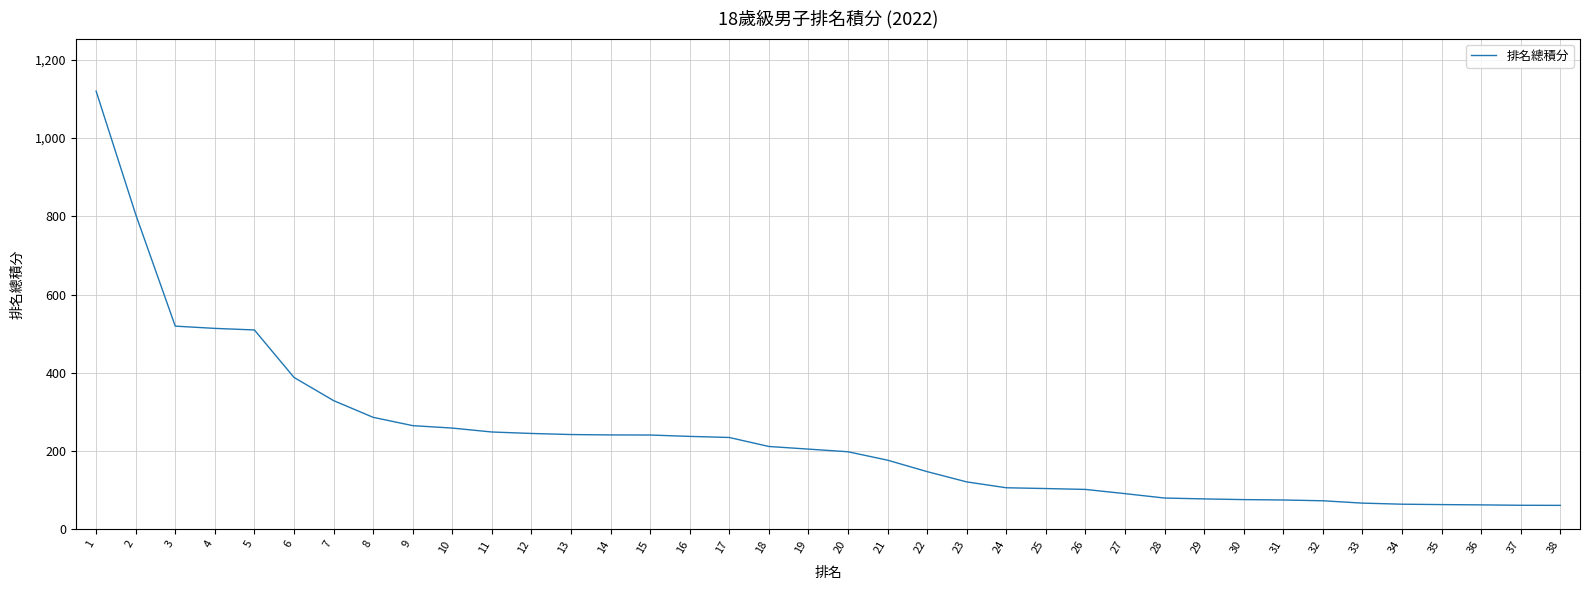

What is the maximum value shown in the chart?

1119.8